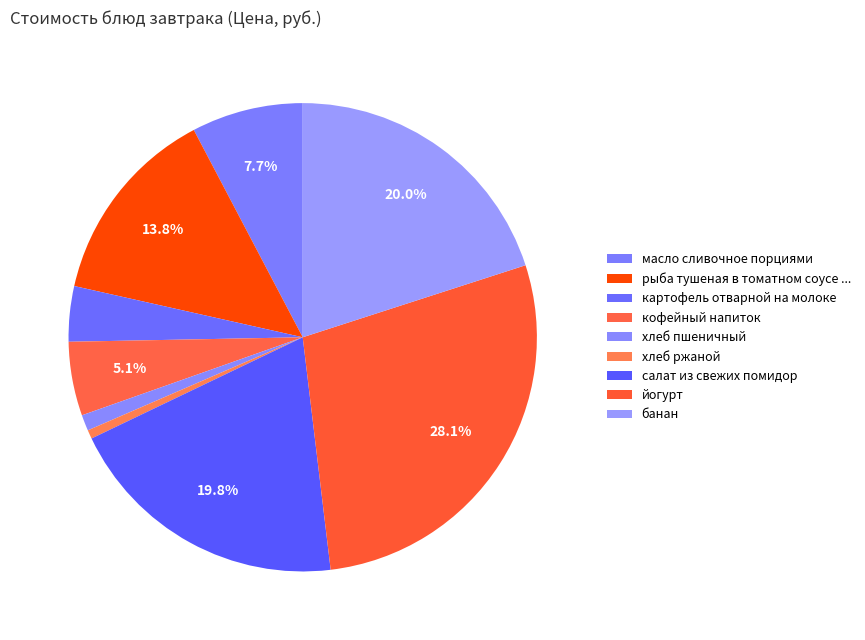

Rank the categories by value from lowest to highest.

хлеб ржаной, хлеб пшеничный, картофель отварной на молоке, кофейный напиток, масло сливочное порциями, рыба тушеная в томатном соусе с овощами, салат из свежих помидор, банан, йогурт